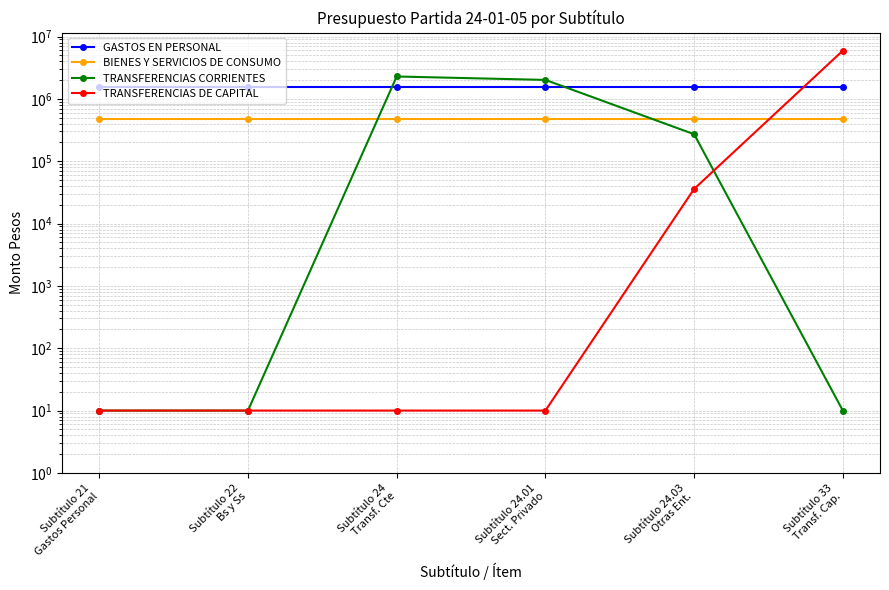

Which series has the largest total across all categories?

GASTOS EN PERSONAL